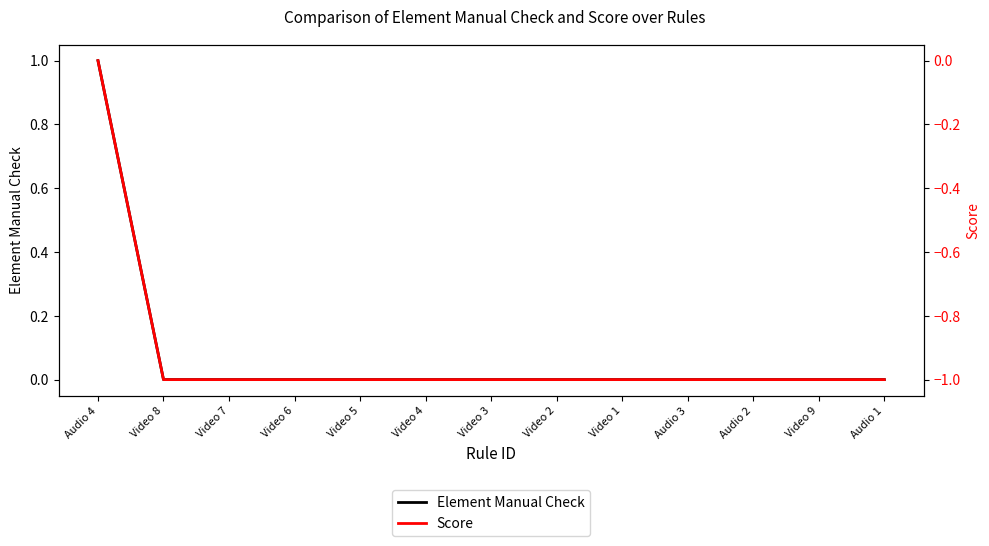

True or false: Element Manual Check and Score intersect in this chart.

False